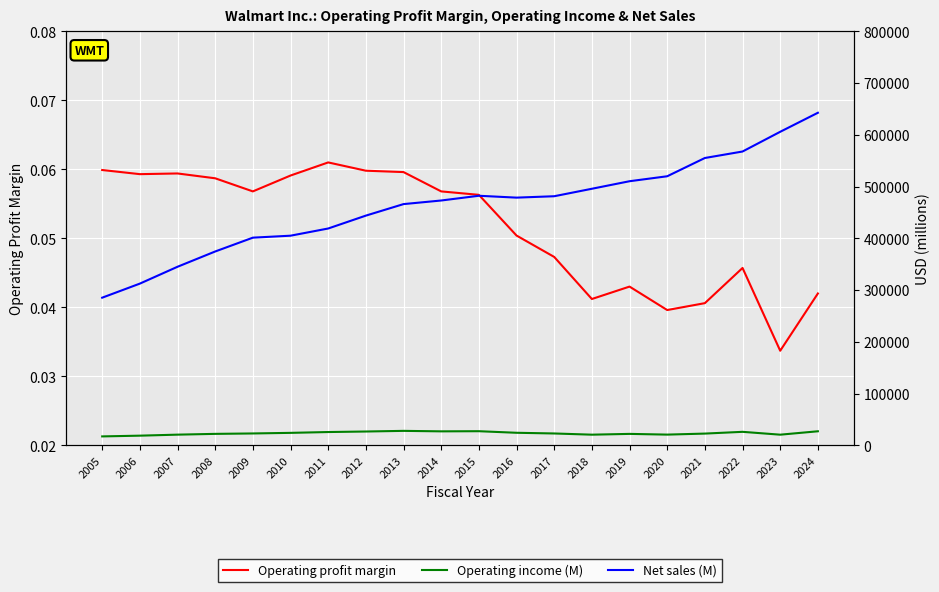

Rank the series by their maximum value, from highest to lowest.

Net sales (M), Operating income (M), Operating profit margin